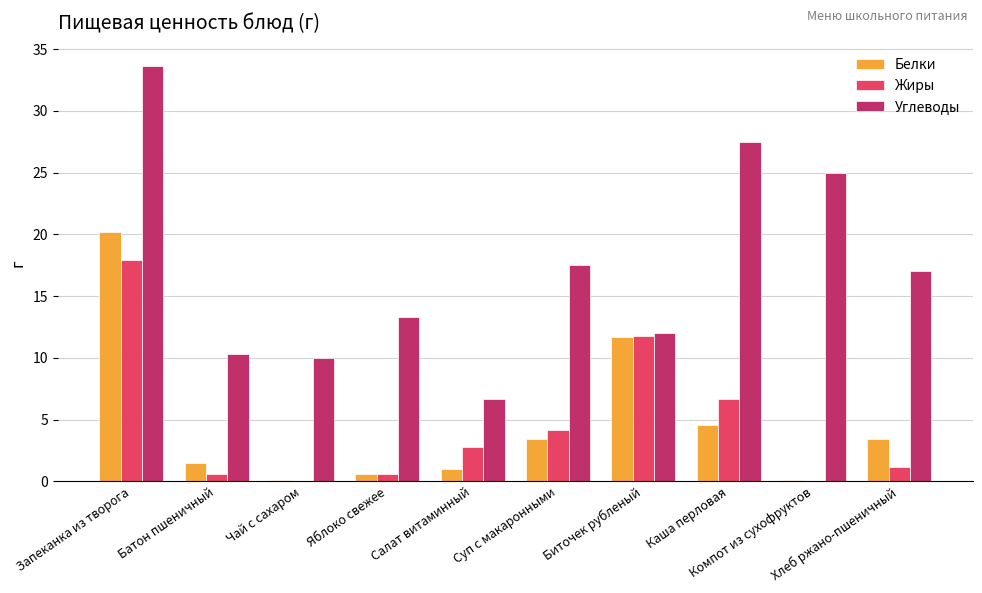

Which series has the largest total across all categories?

Углеводы